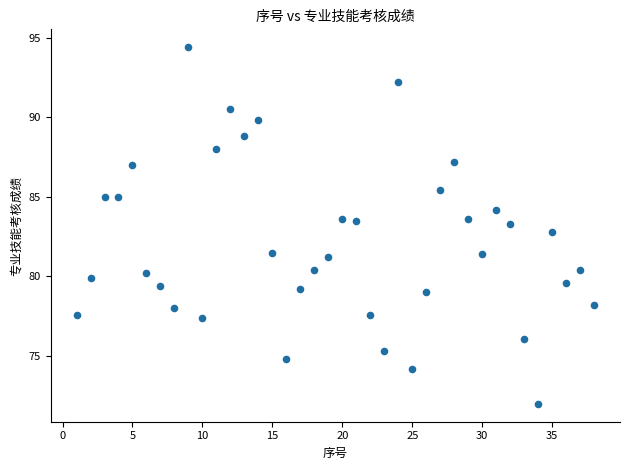

What is the range of X values (max minus min)?

37.0